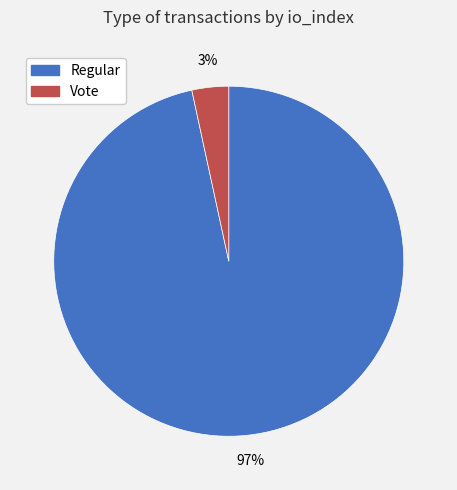

Is the sum of Regular and Vote greater than half?

Yes